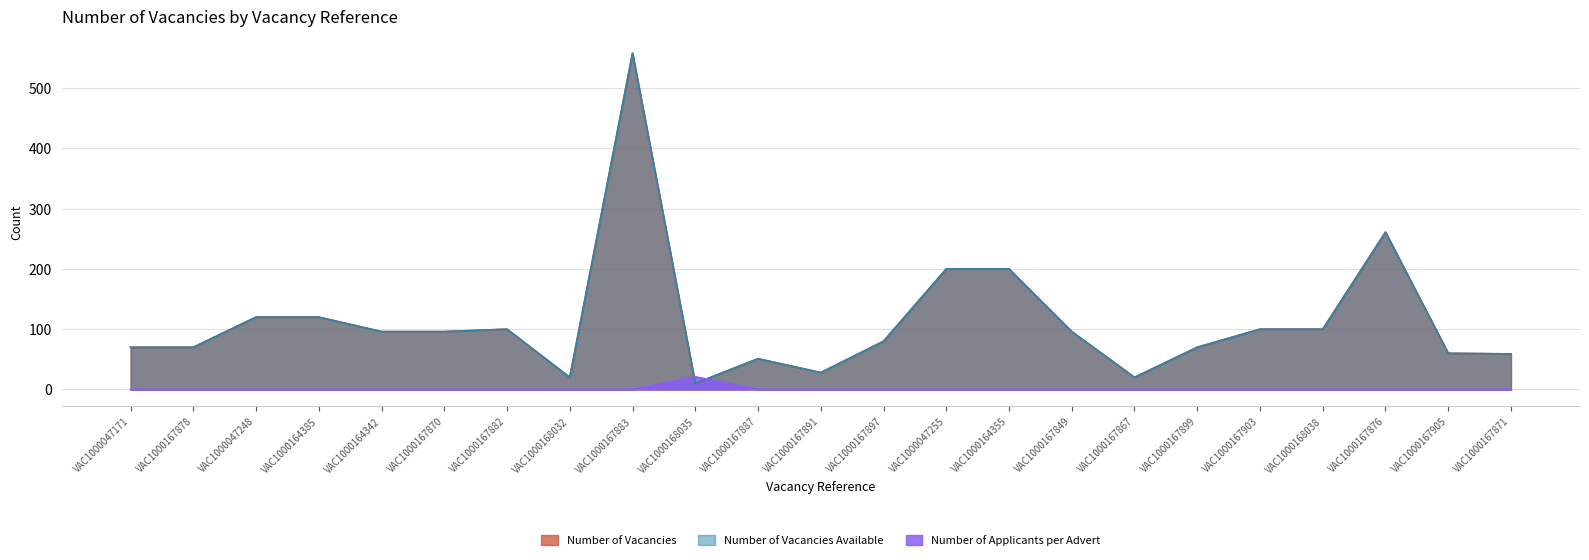

True or false: Number of Vacancies Available and Number of Vacancies intersect in this chart.

False